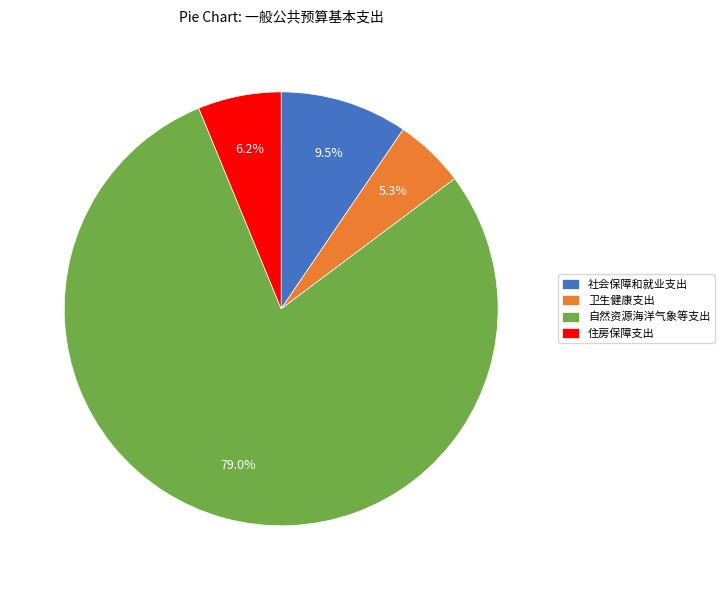

What is the ratio of the value at 住房保障支出 to the value at 卫生健康支出?

1.2